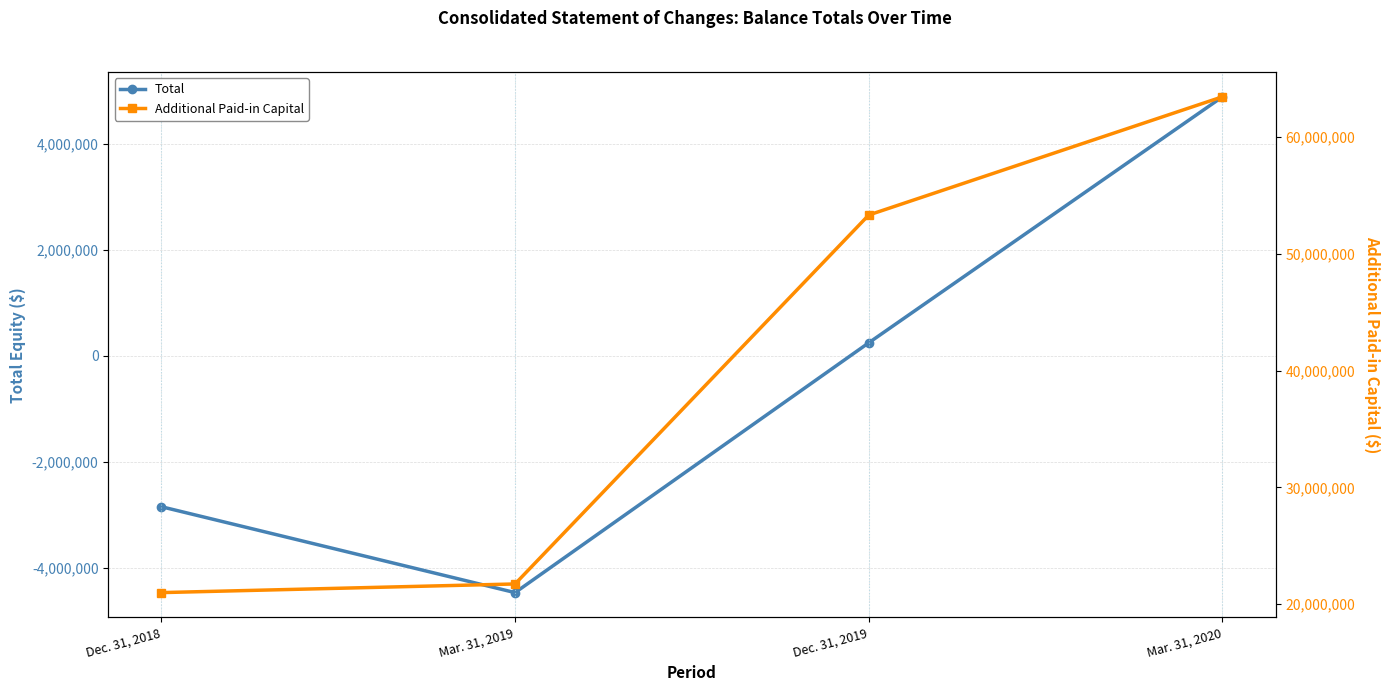

What value does the Total series have at Dec. 31, 2018, to the nearest 10?

-2843140